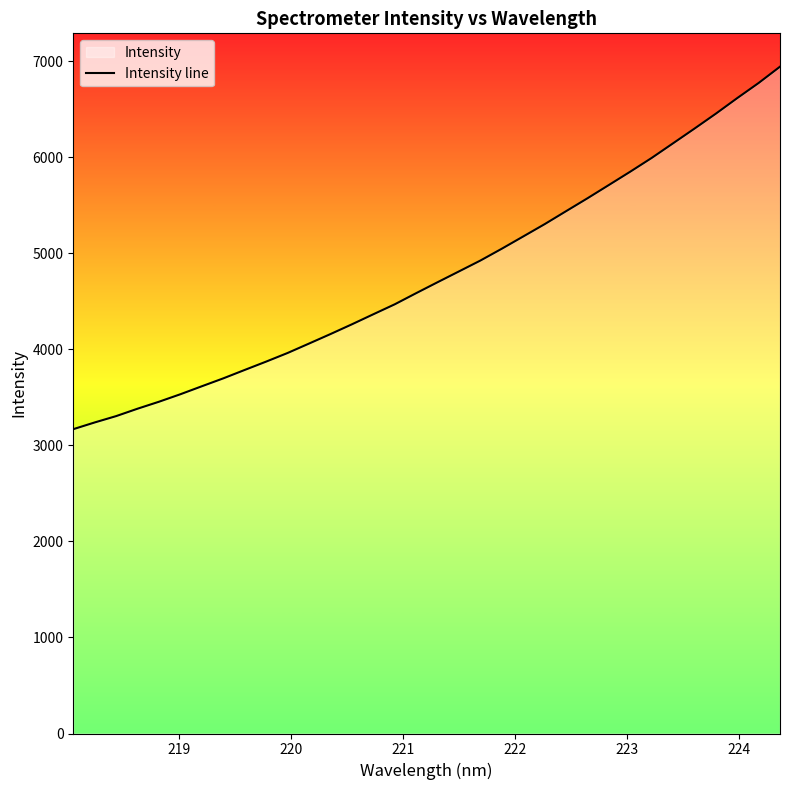

What is the greatest value displayed?

6942.3